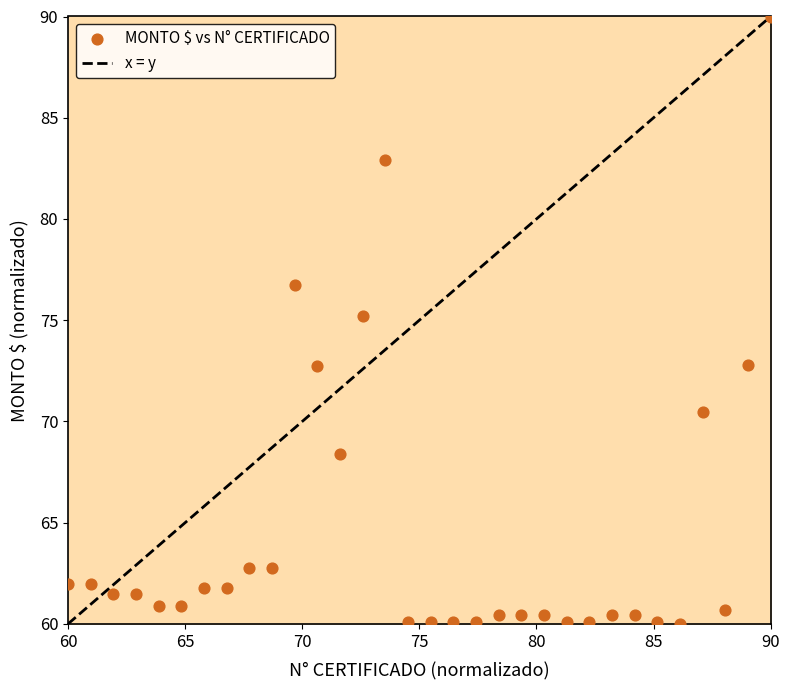

What is the range of X values (max minus min)?

30.0